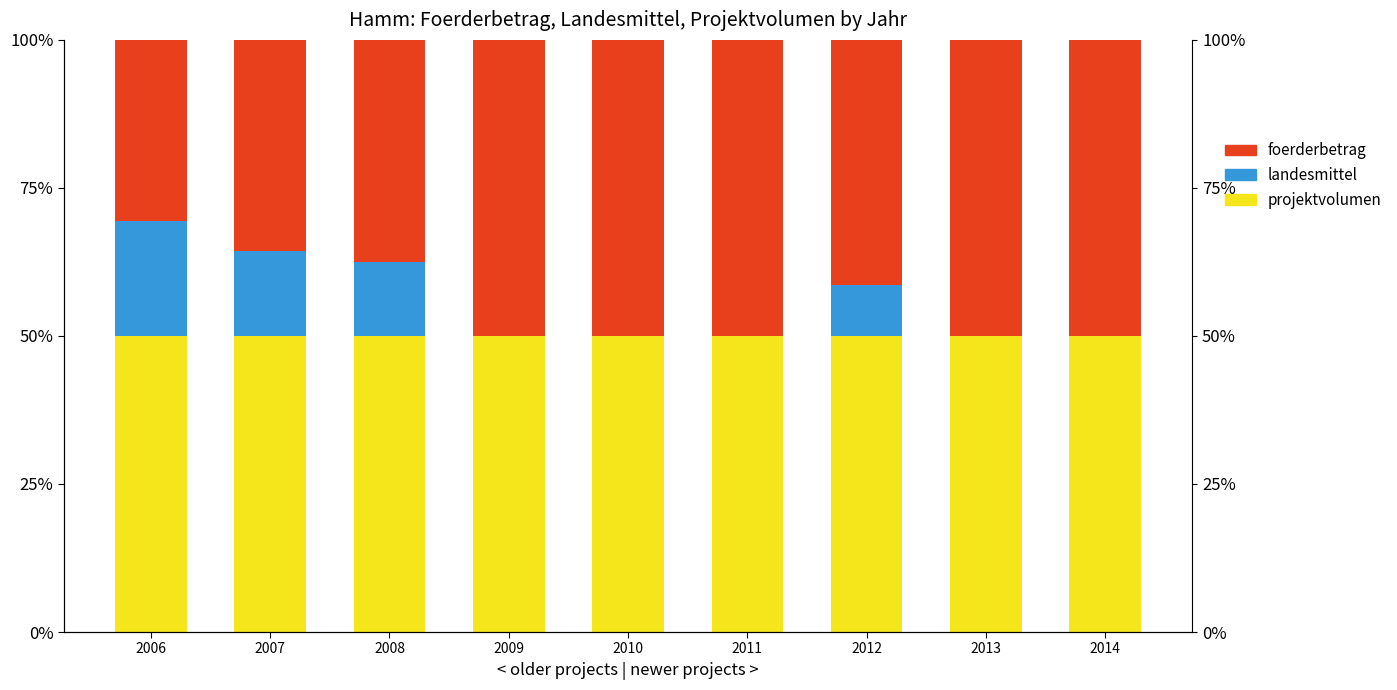

Rank the series by their maximum value, from highest to lowest.

projektvolumen, foerderbetrag, landesmittel